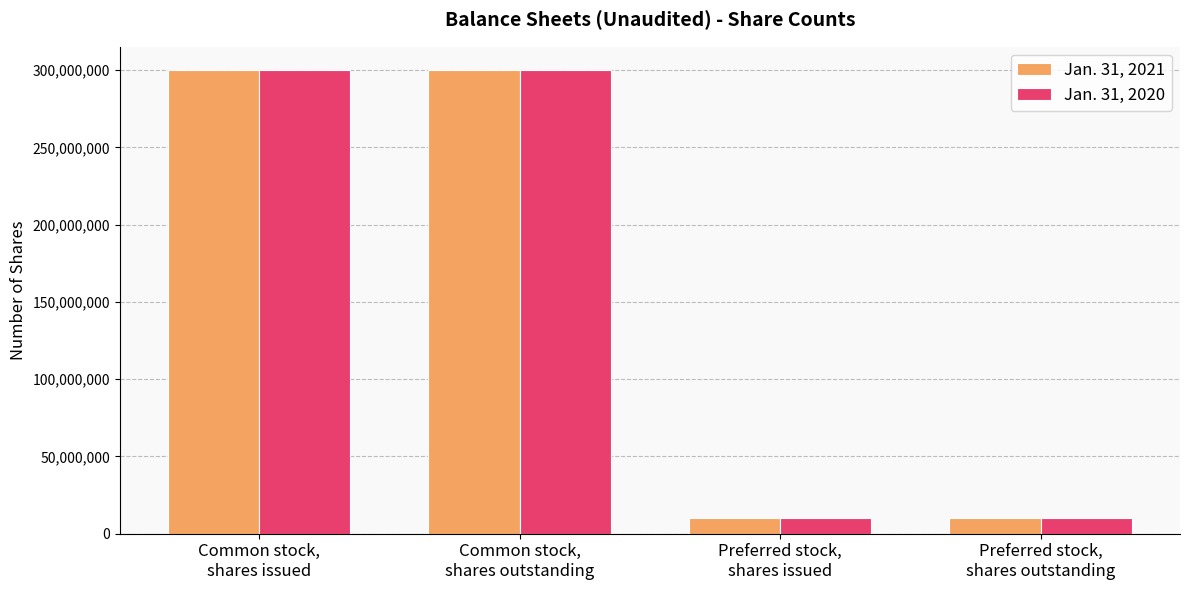

At how many categories does at least one series exceed 38206457?

2